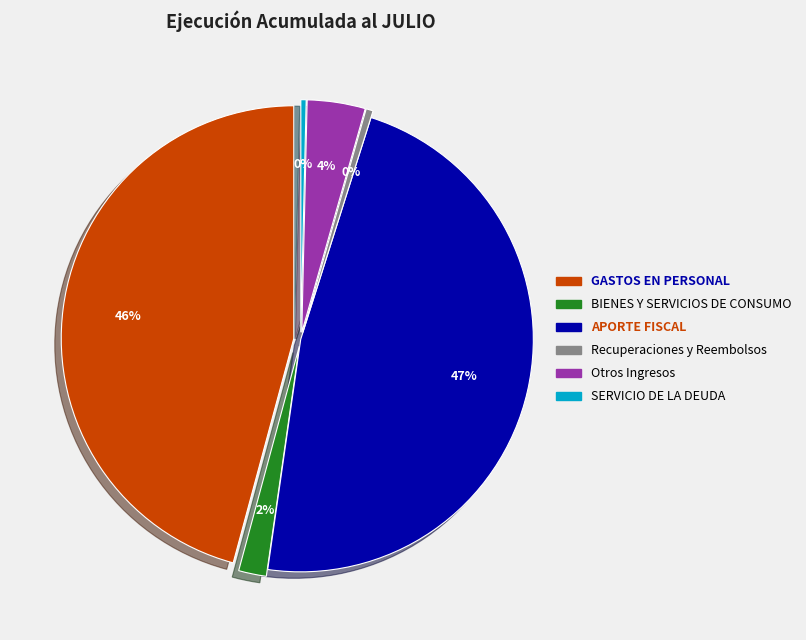

Is there any slice that represents more than half of the pie?

No